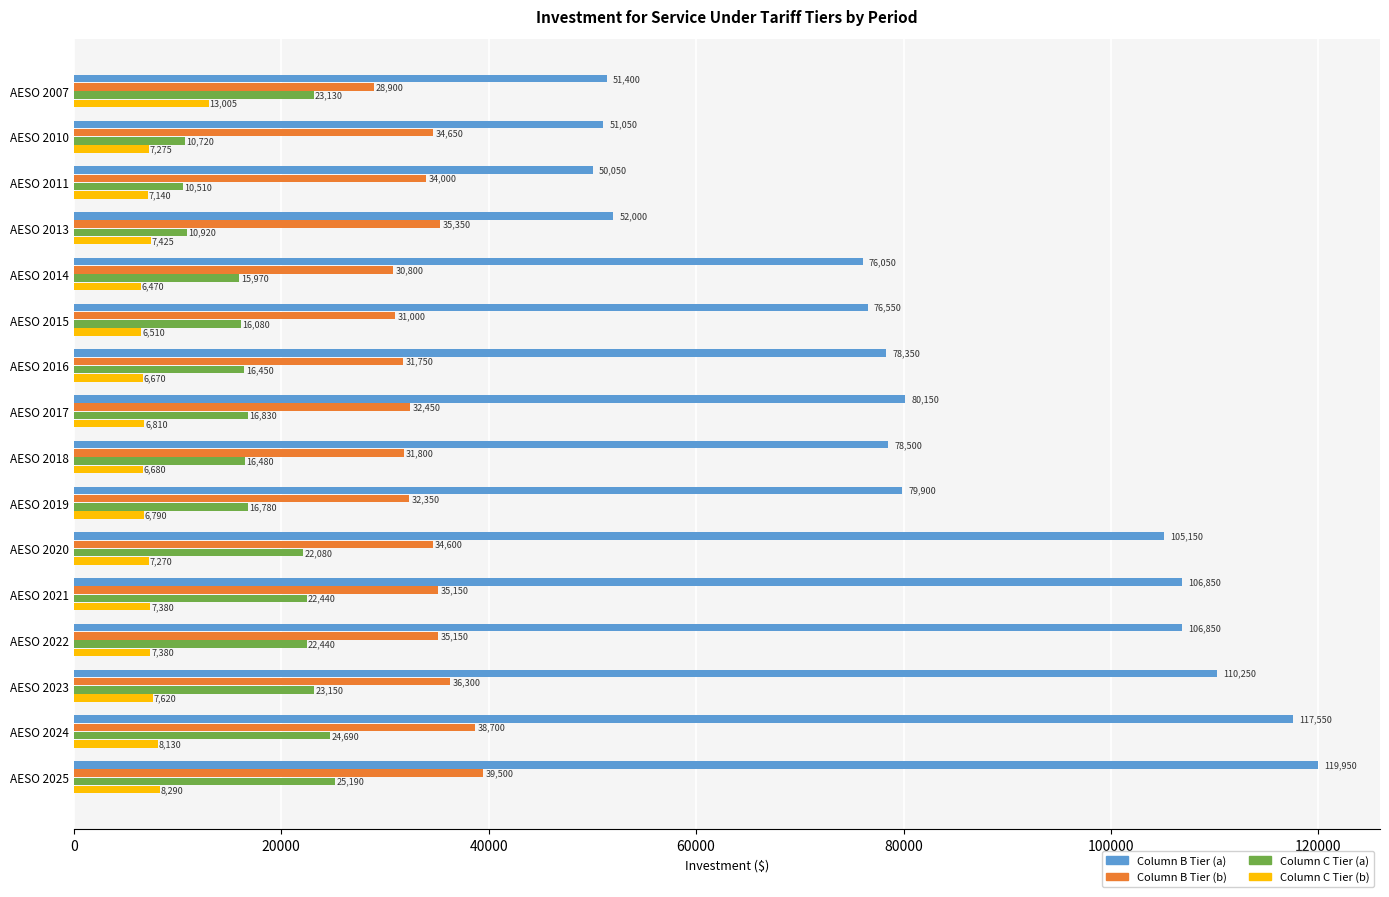

What is the sum of all Column B Tier (a) values?

1340600